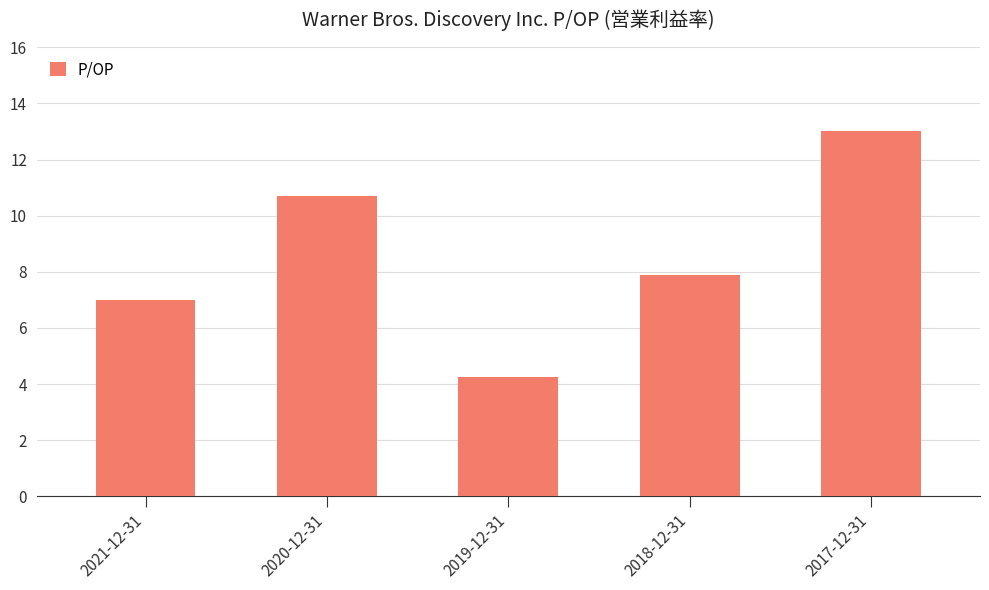

Reading left to right, extract all data points from this chart.

7.0	10.7	4.3	7.9	13.0